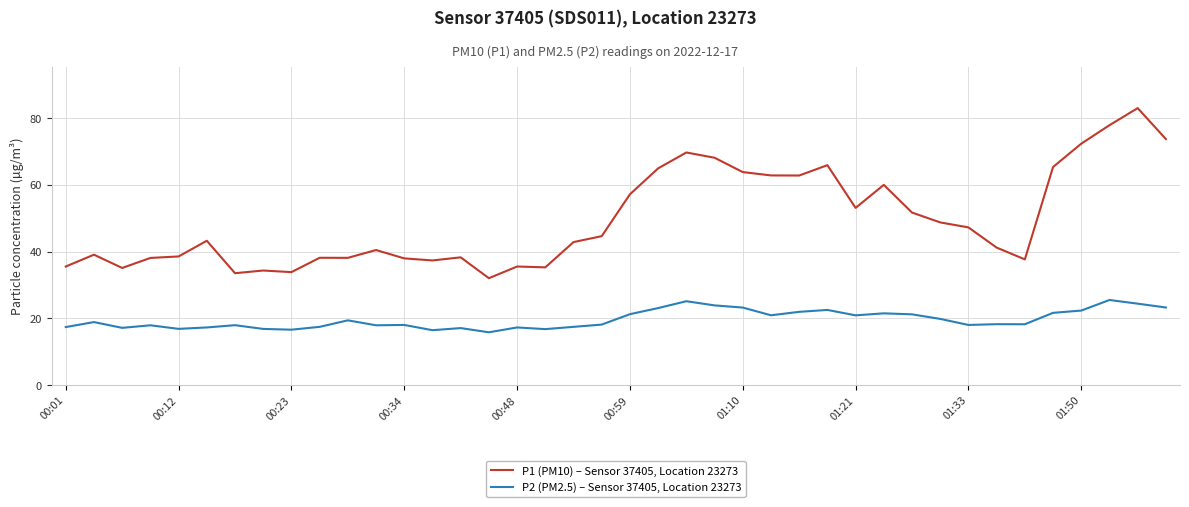

Rank the series by their maximum value, from lowest to highest.

P2 (PM2.5) – Sensor 37405, Location 23273, P1 (PM10) – Sensor 37405, Location 23273